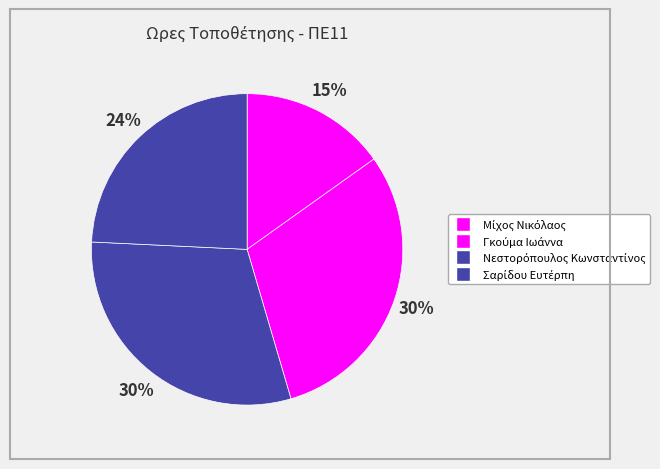

What percentage is NOT represented by Σαρίδου Ευτέρπη?

75.8%